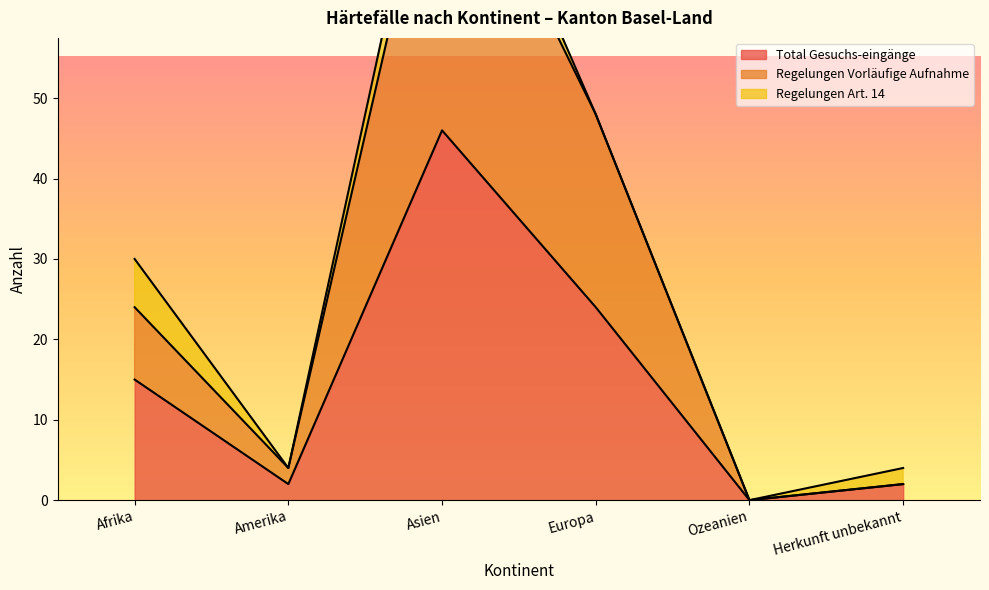

Where is the first local maximum for Total Gutheissungen?

Asien